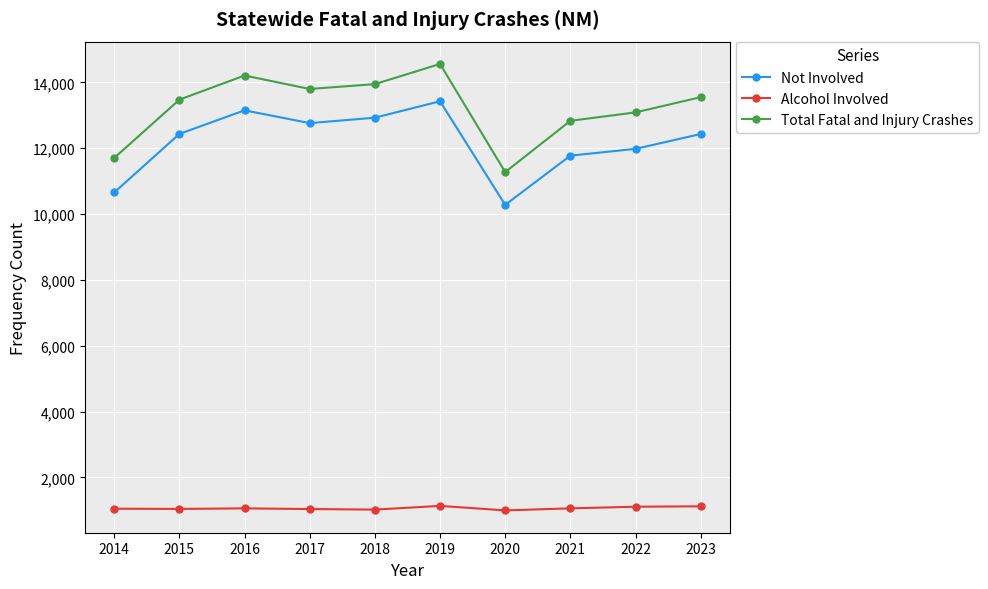

True or false: Alcohol Involved and Not Involved cross at least once.

False